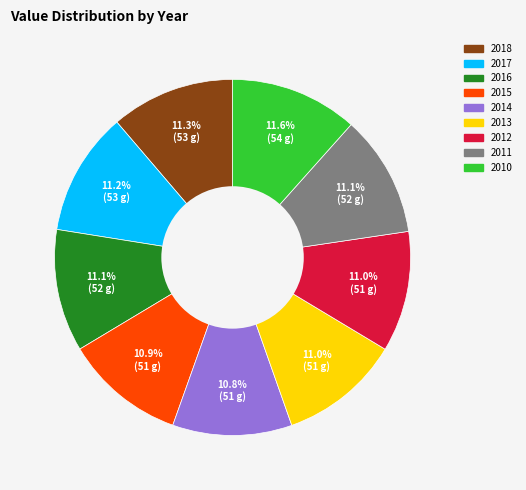

Approximately how many times larger is the value at 2015 compared to 2013?

1.0